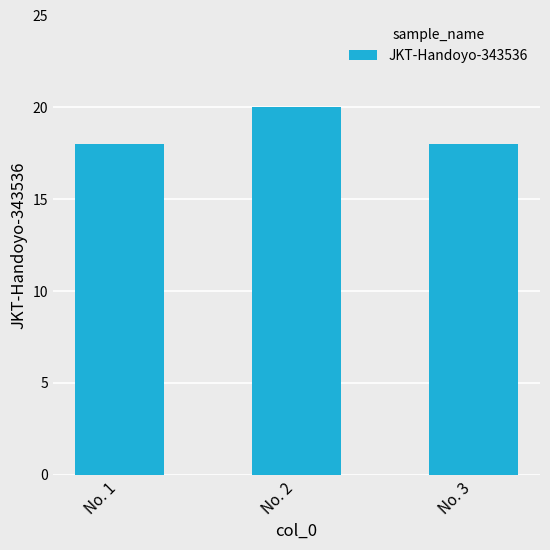

The chart shows a value of 35 at No. 2. True or false?

False